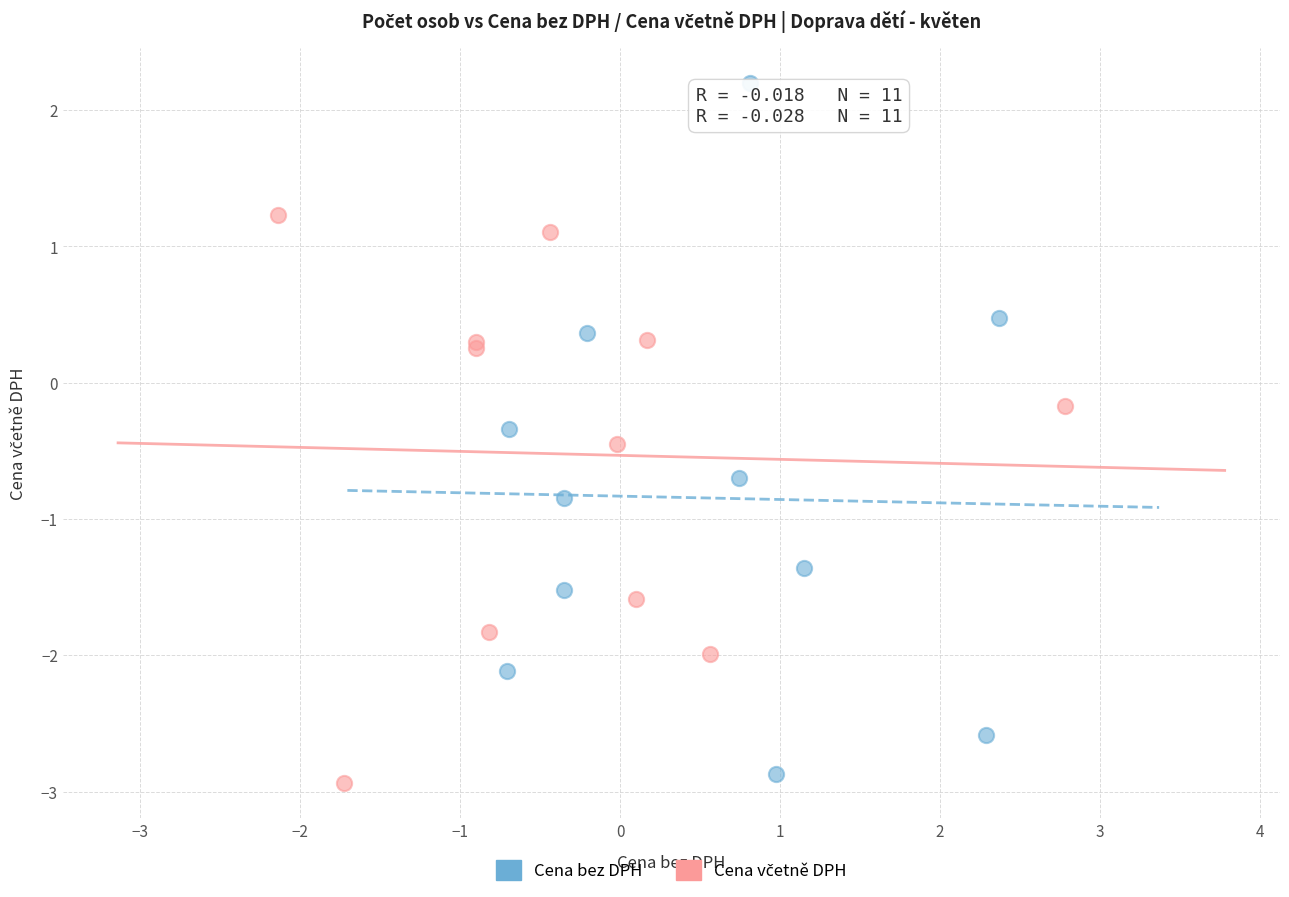

Which series has the largest Y range (max minus min)?

Cena bez DPH